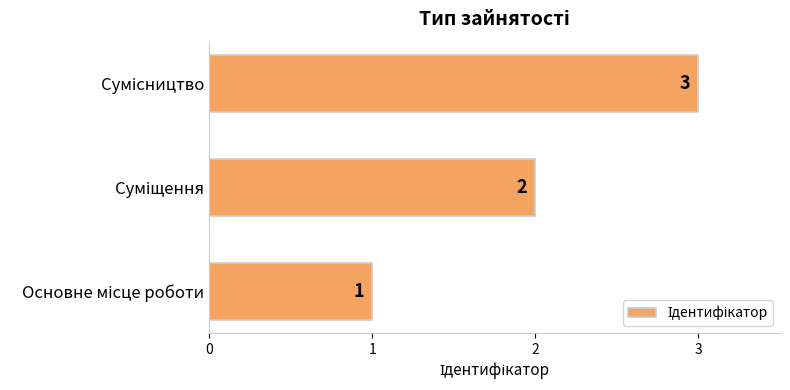

What is the greatest value displayed?

3